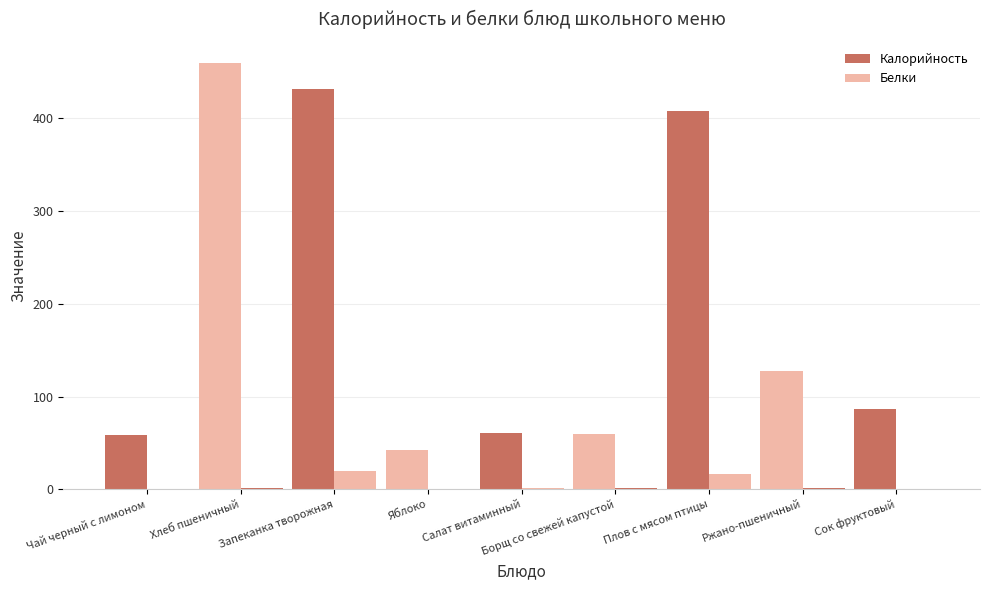

Are the bars grouped side by side (vs. stacked)?

Yes